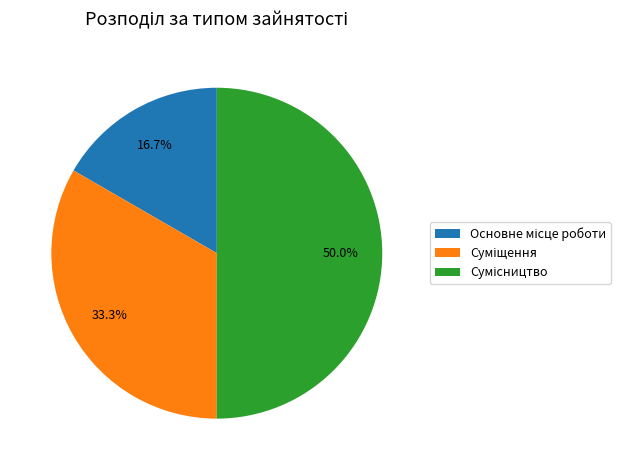

Which category has the biggest portion of the pie?

Сумісництво